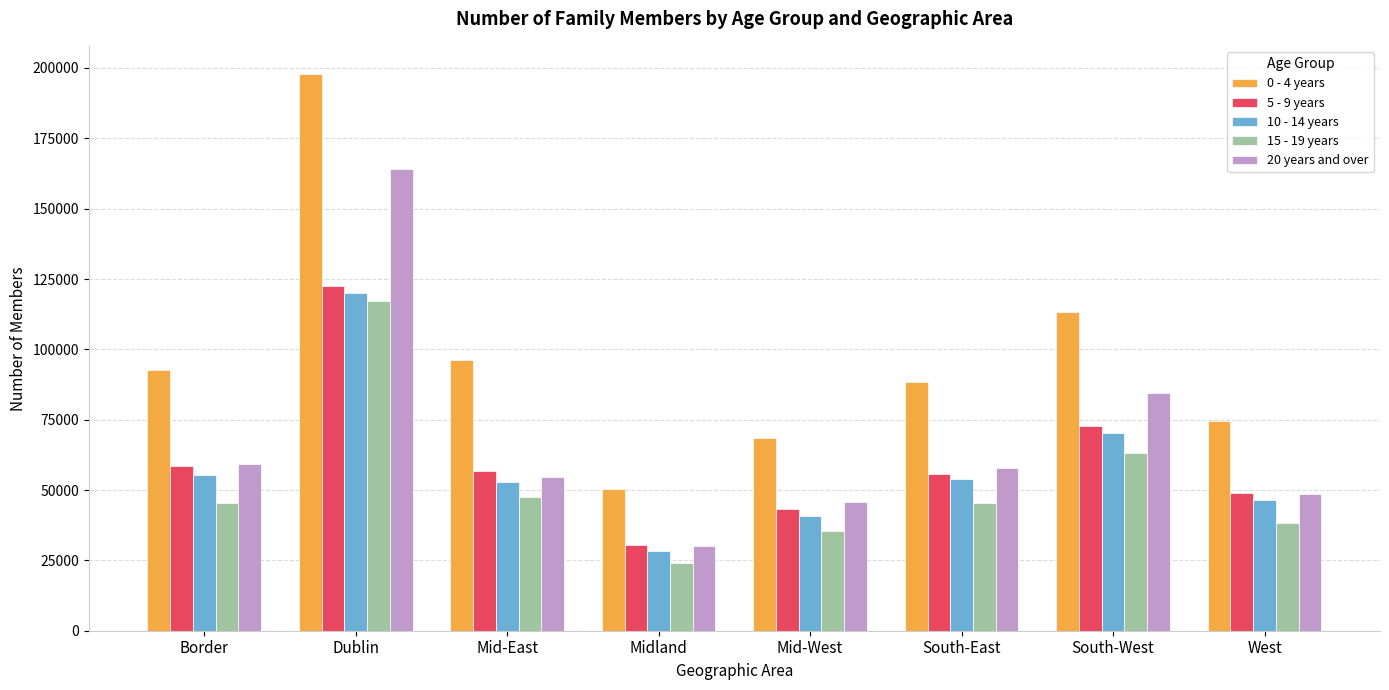

Which category has the lowest value in the 0 - 4 years series?

Midland